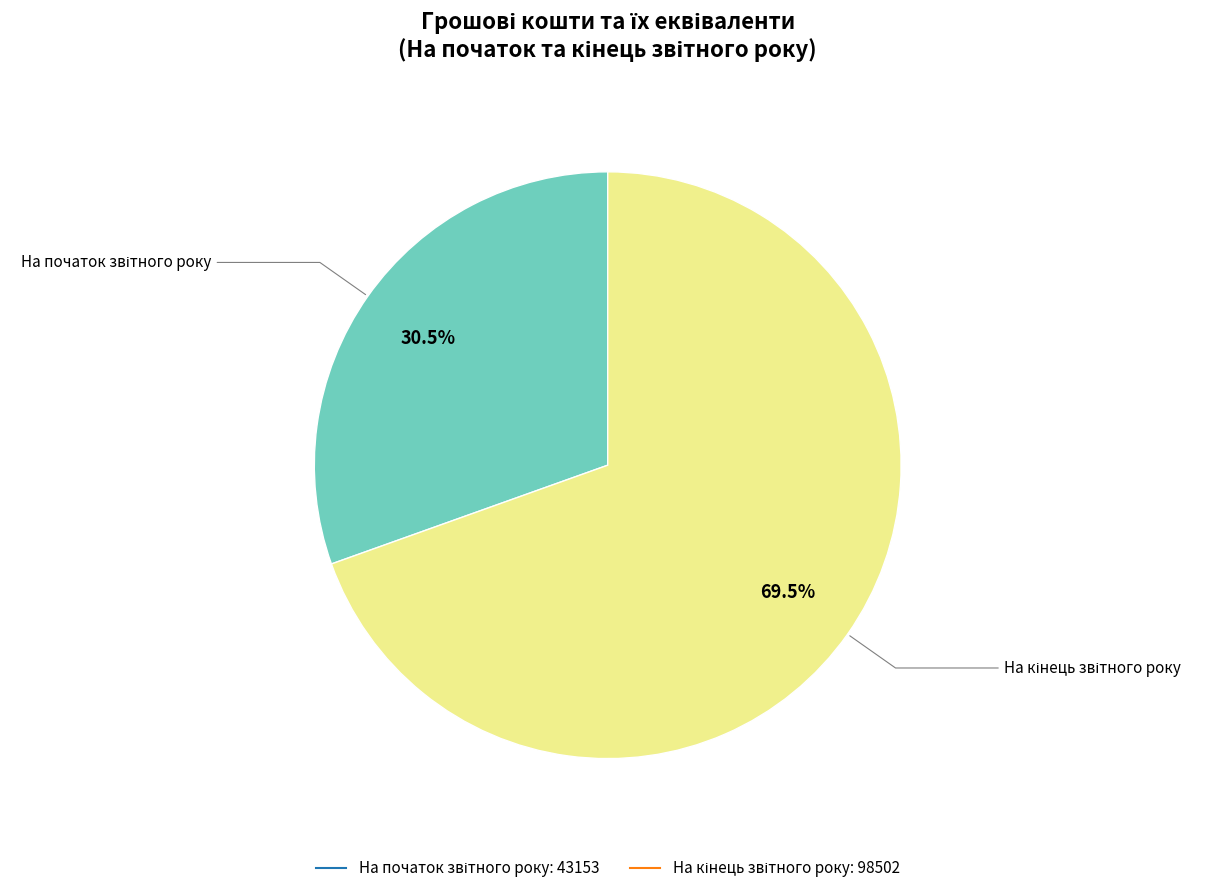

Does any single category account for the majority?

Yes